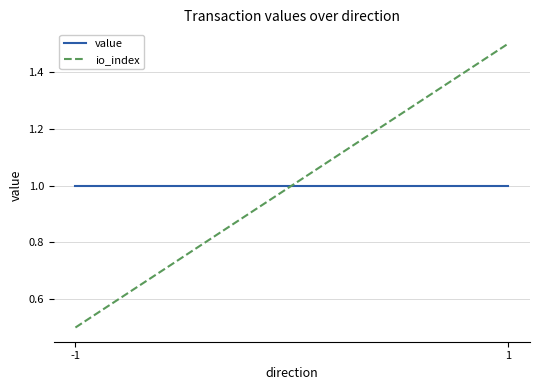

Which category has the lowest value in the value series?

-1